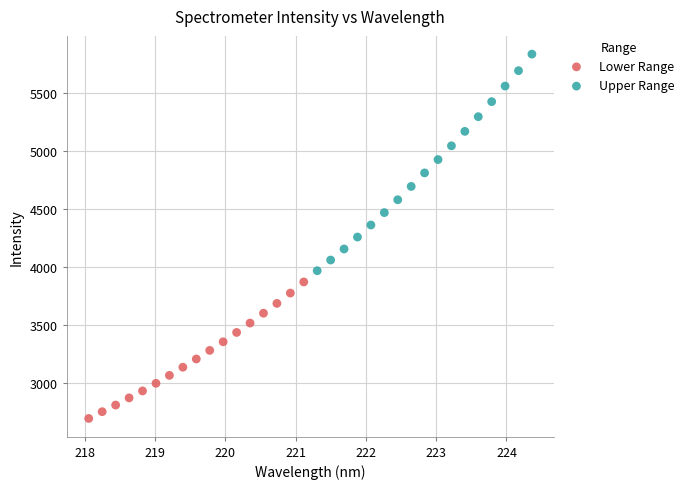

Which series has the largest Y range (max minus min)?

Upper Range